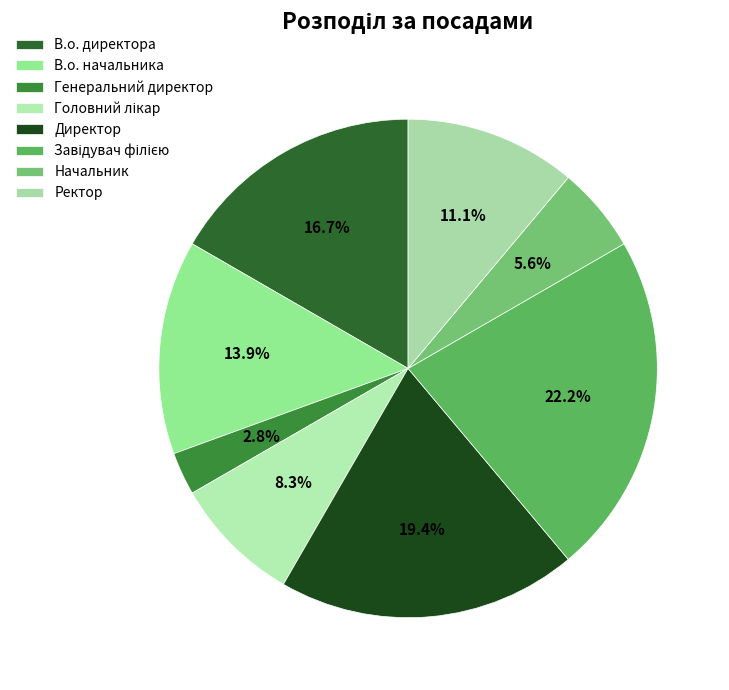

What is the smallest slice in the pie chart?

Генеральний директор